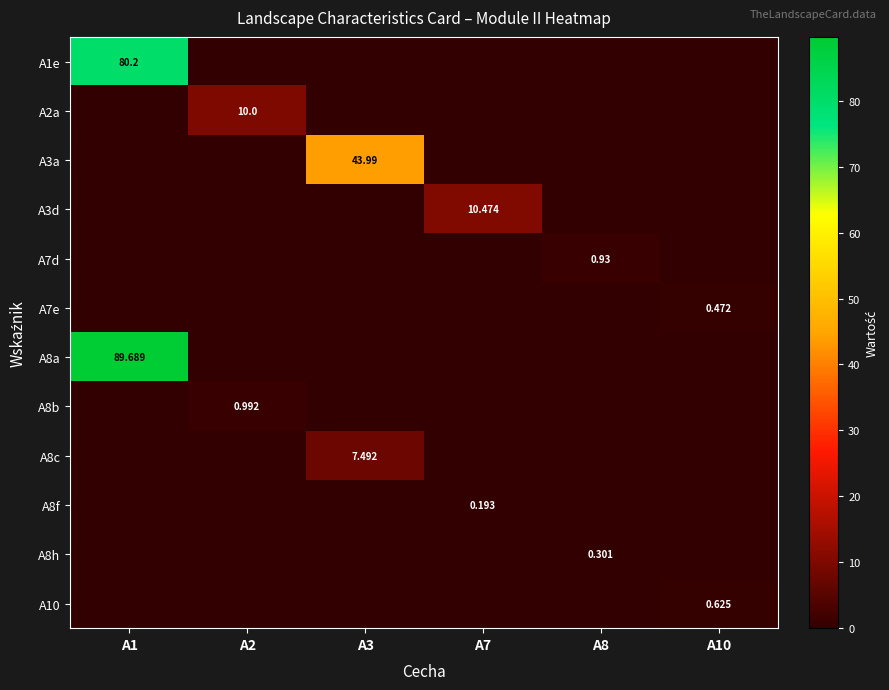

Which has a higher value, A10 or A1?

A1